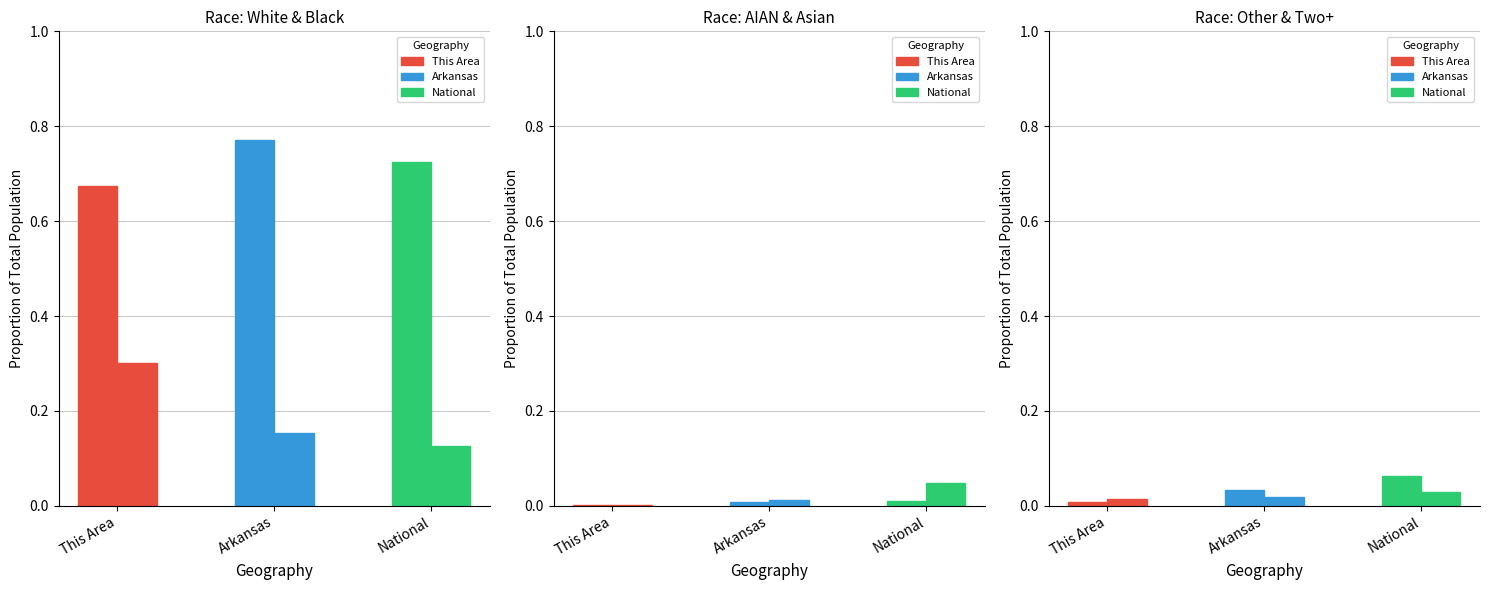

Rank the series by their maximum value, from lowest to highest.

American Indian and Alaska Native, Two or More Races, Asian alone, Some Other Race alone, Black or African American alone, White alone